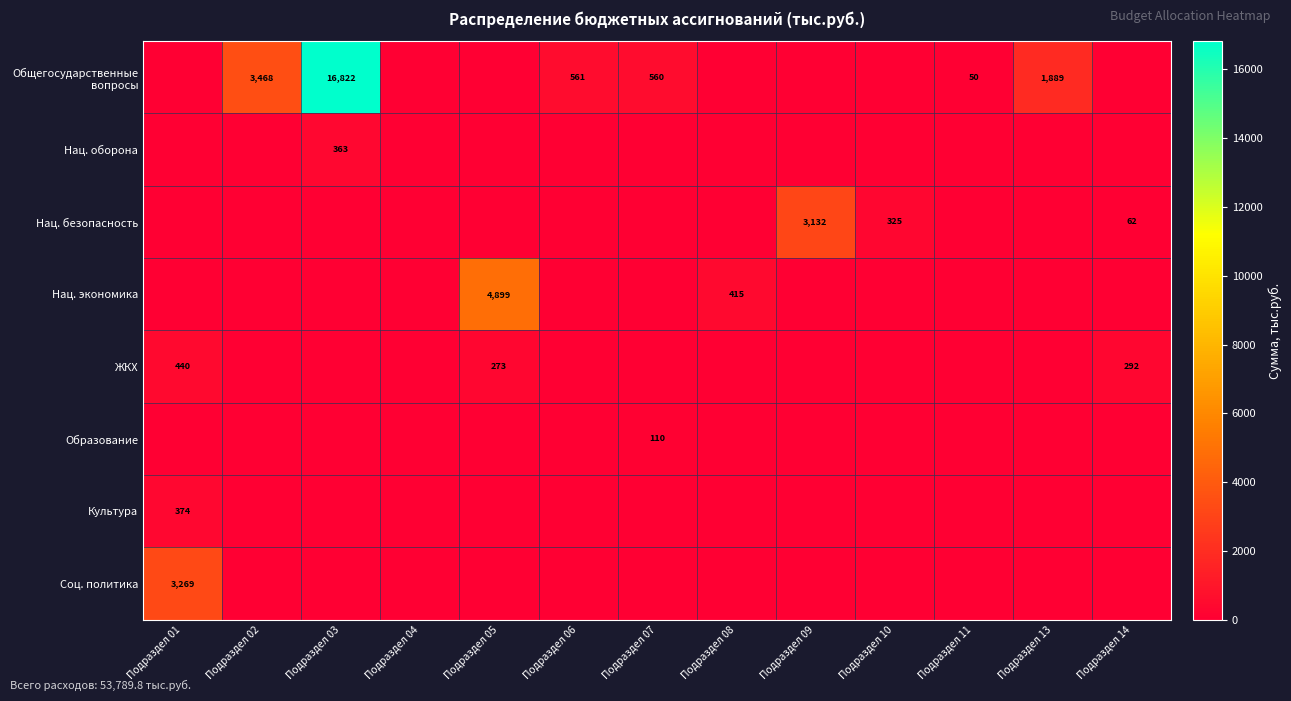

The Культура series shows 374 at Подраздел 01. True or false?

True